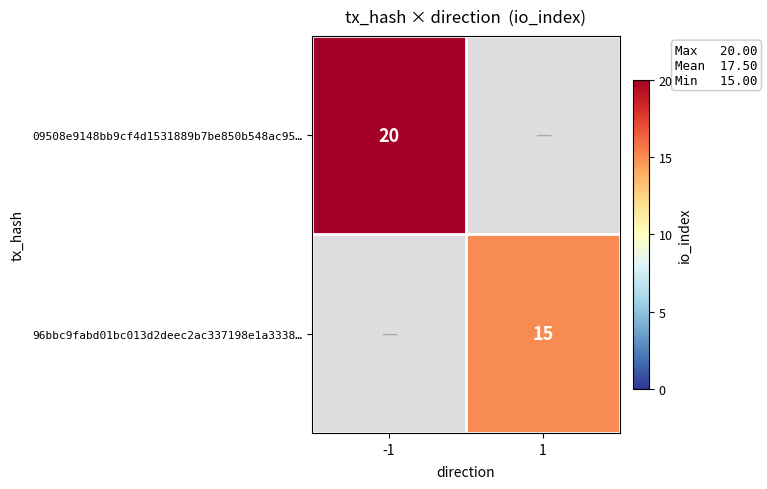

At how many categories does at least one series exceed 16?

1